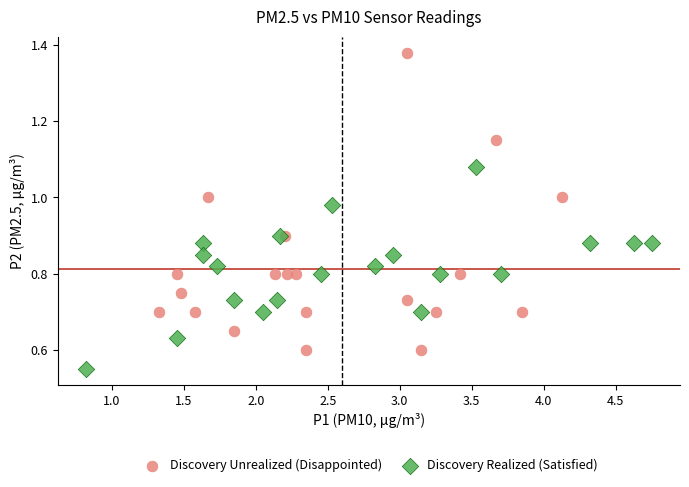

Which series has the largest Y range (max minus min)?

Discovery Unrealized (Disappointed)